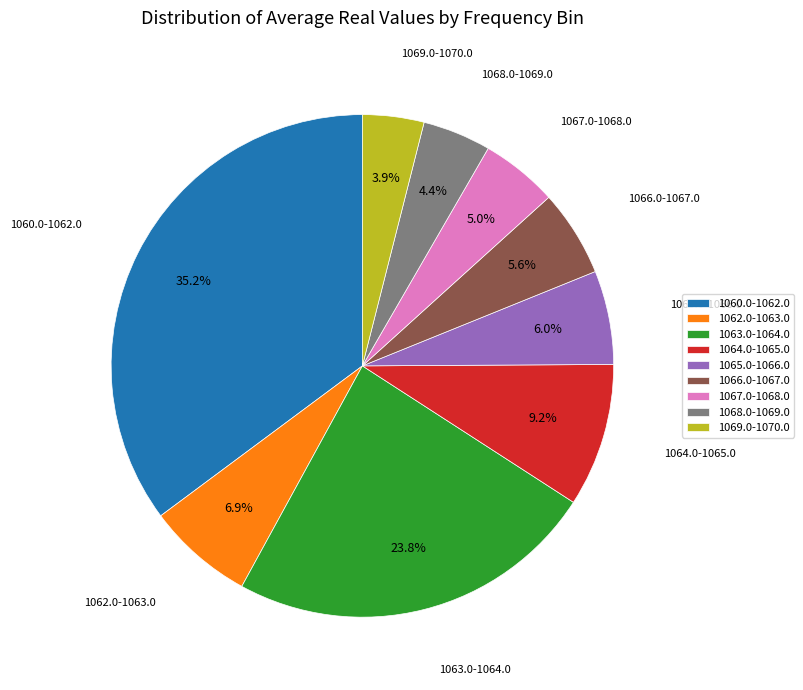

Which slice is the largest?

1060.0-1062.0